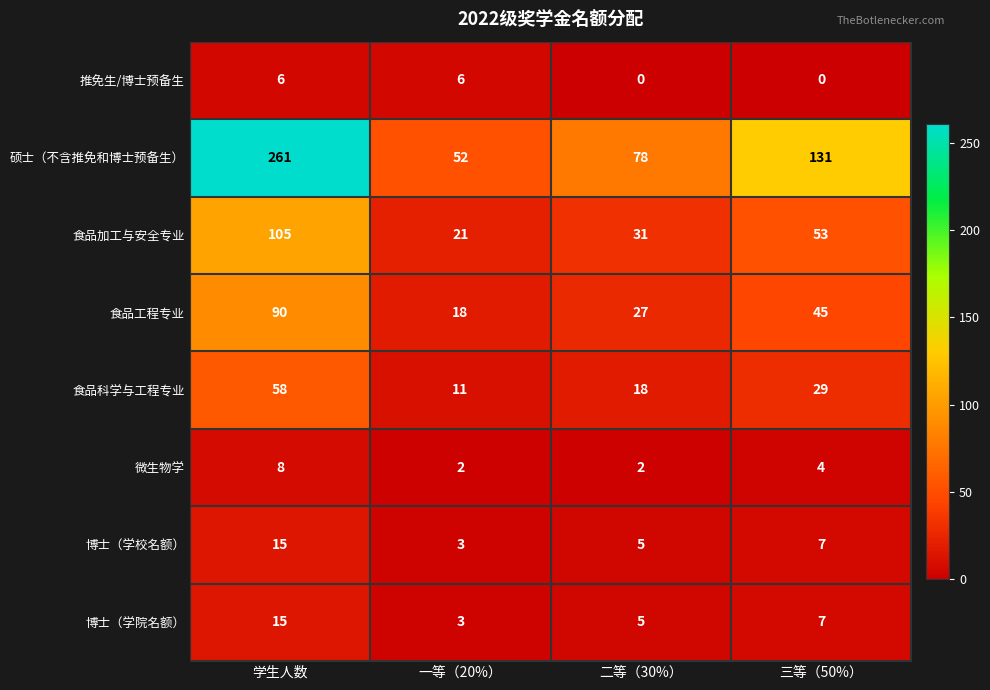

What is the sum of all 食品工程专业 values?

180